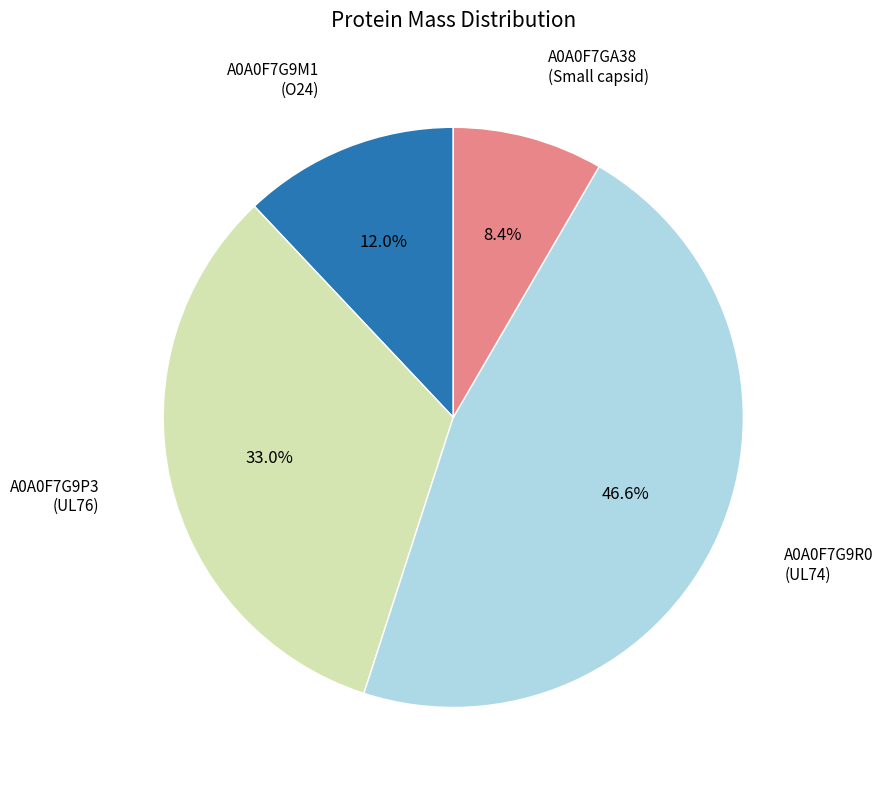

Does any single category account for the majority?

No